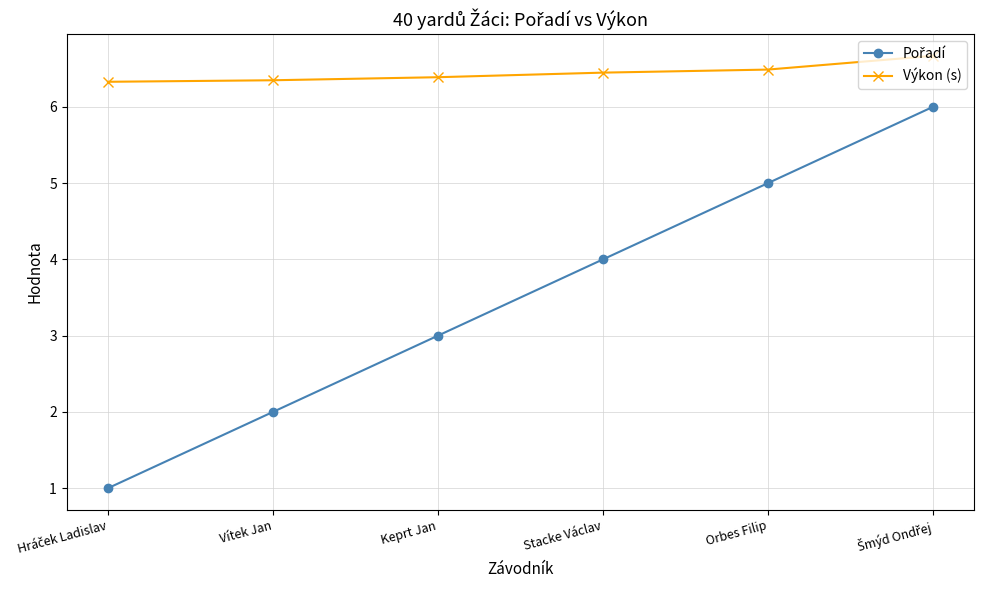

What position from the right is Orbes Filip?

2